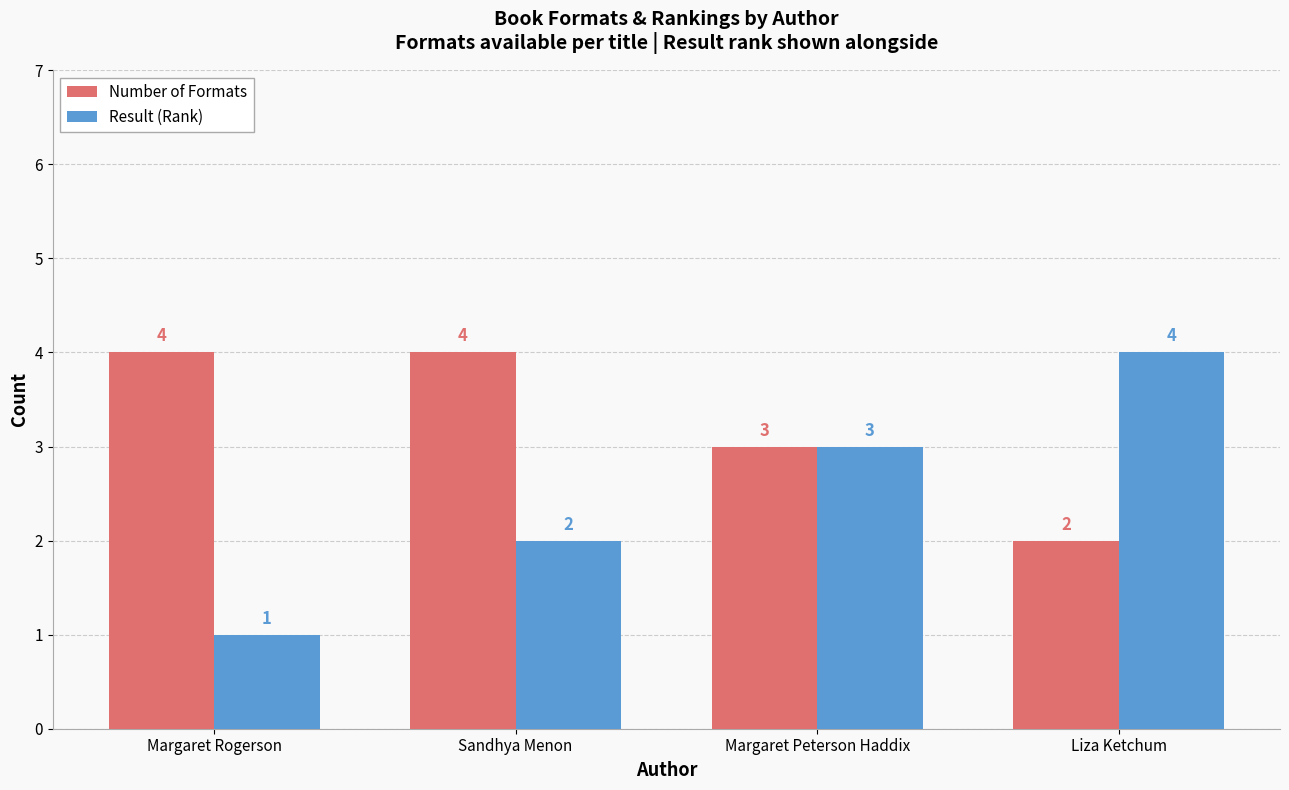

True or false: Number of Formats has a value of 2 at Liza Ketchum.

True